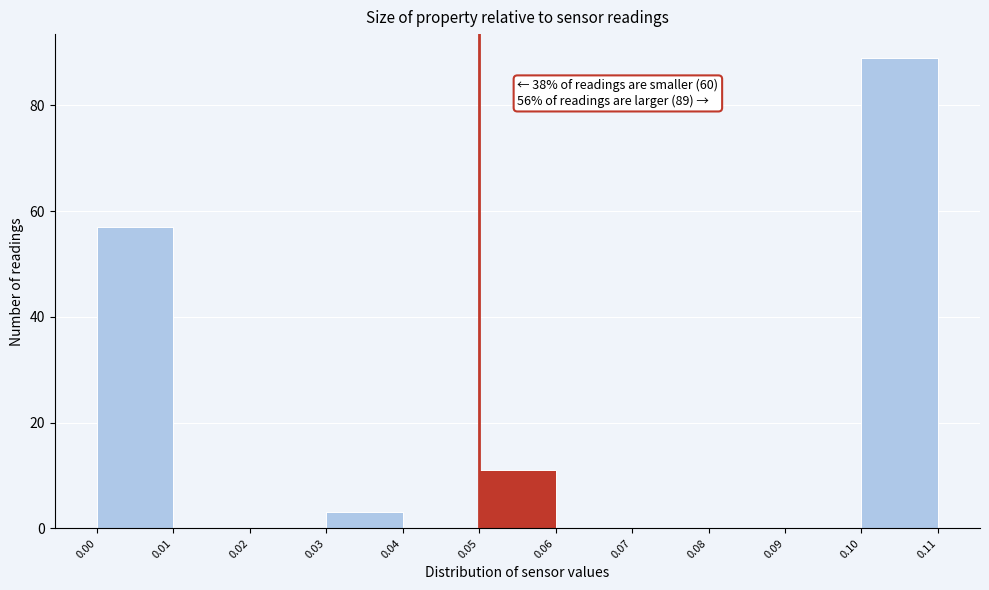

Which range on the x-axis has the tallest bar?

0.10 to 0.11